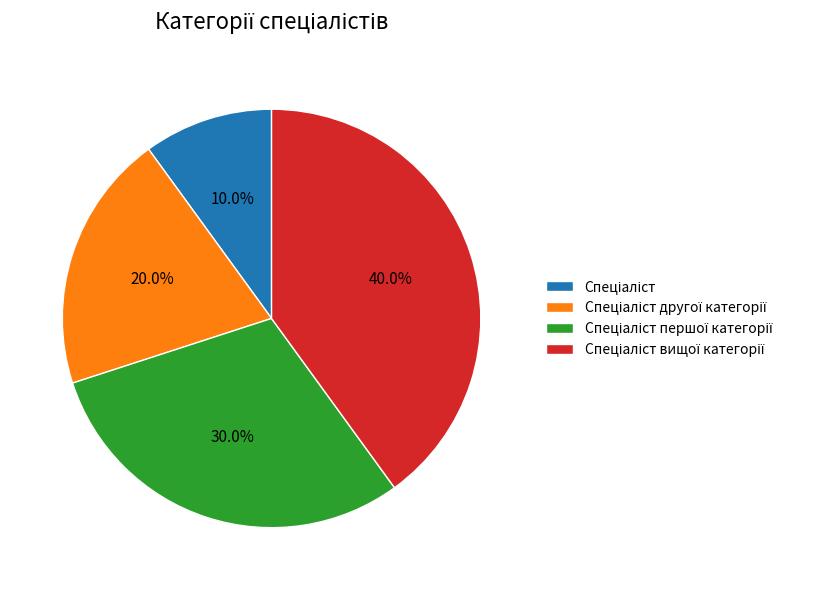

Does any single category account for the majority?

No